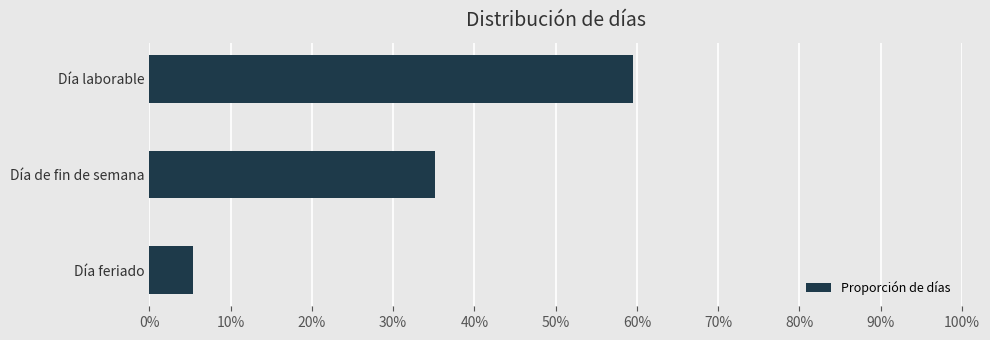

Are the bars horizontal?

Yes